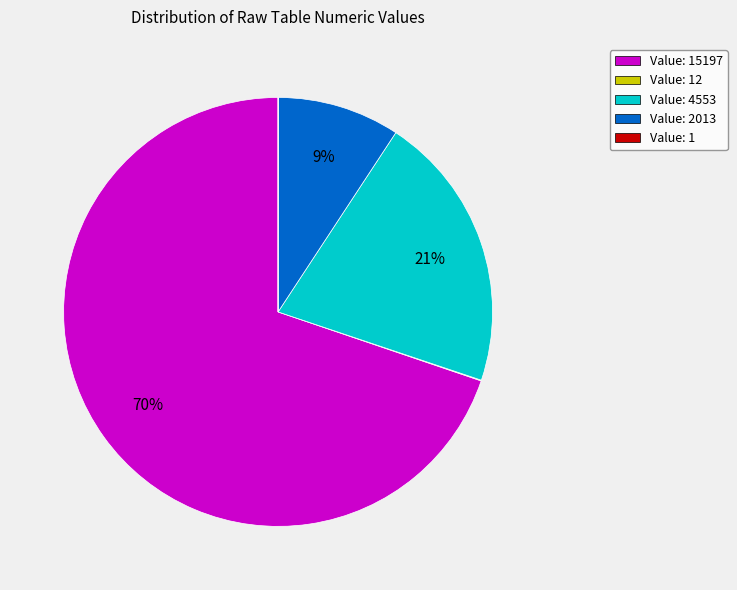

To the nearest percent, what is the difference between the largest and smallest slice percentages?

70%